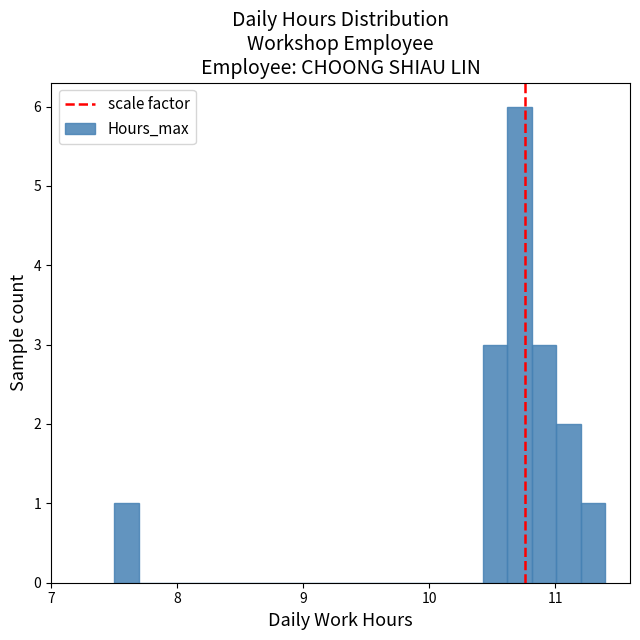

Around what value on the x-axis is the tallest bar? Give the approximate position of its centre, as read against the axis.

10.7